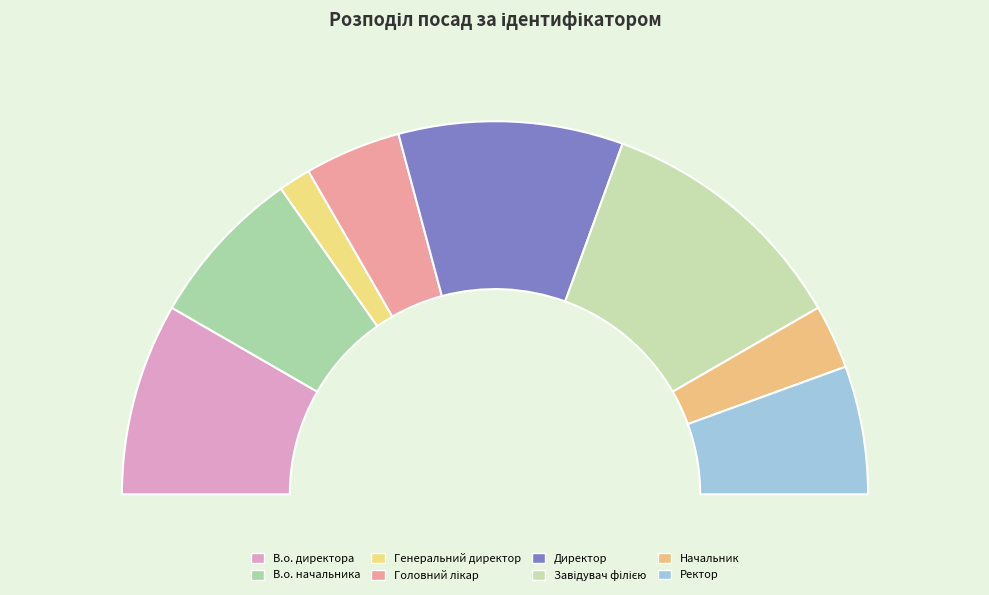

Is В.о. директора the majority of the pie?

No